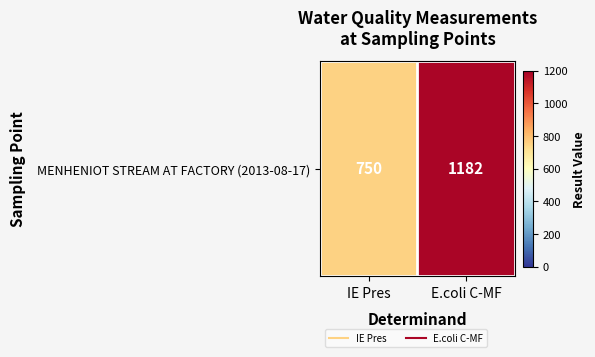

What is the difference between the values at E.coli C-MF and IE Pres?

432